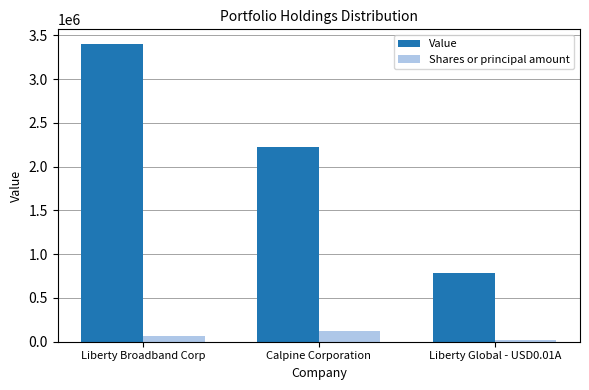

Which category has the lowest value in the Value series?

Liberty Global - USD0.01A